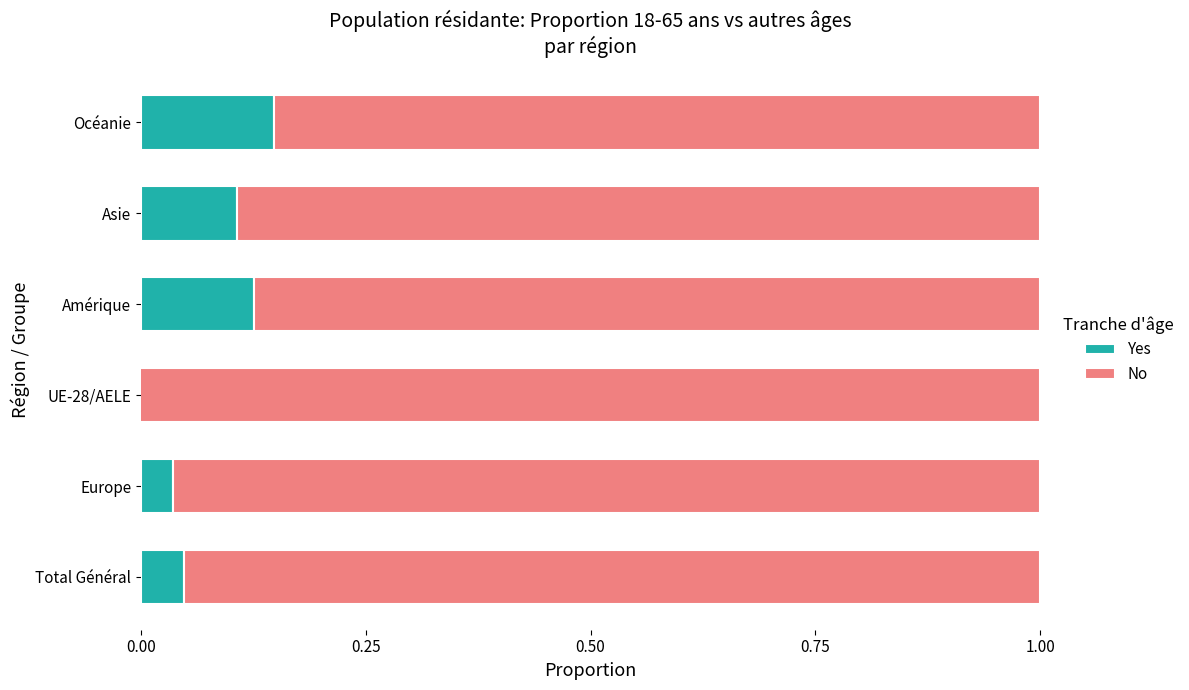

Reading left to right, what are all the values shown in this chart?

Yes: 0.0	0.0	-0.0	0.1	0.1	0.1
No: 1.0	1.0	1.0	0.9	0.9	0.9